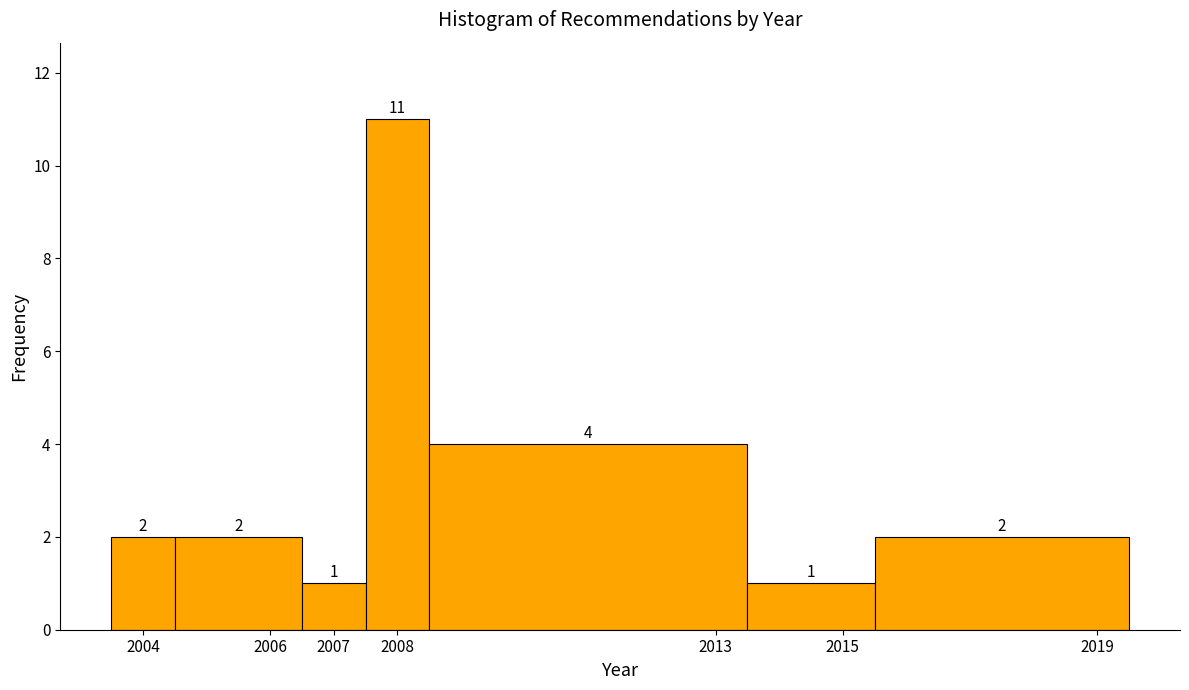

Reading left to right, transcribe this chart: for each bar, give the range it covers on the x-axis and its height.

2003.5 to 2004.5: 2
2004.5 to 2006.5: 2
2006.5 to 2007.5: 1
2007.5 to 2008.5: 11
2008.5 to 2013.5: 4
2013.5 to 2015.5: 1
2015.5 to 2019.5: 2